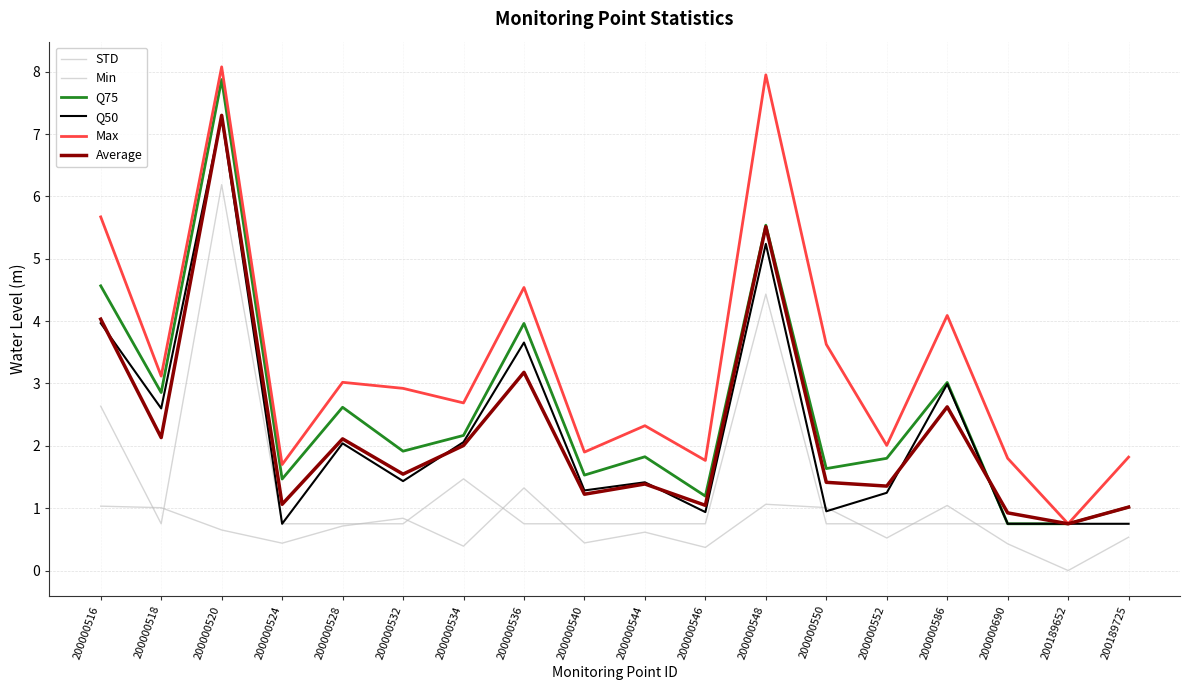

How many lines are shown in the chart?

6